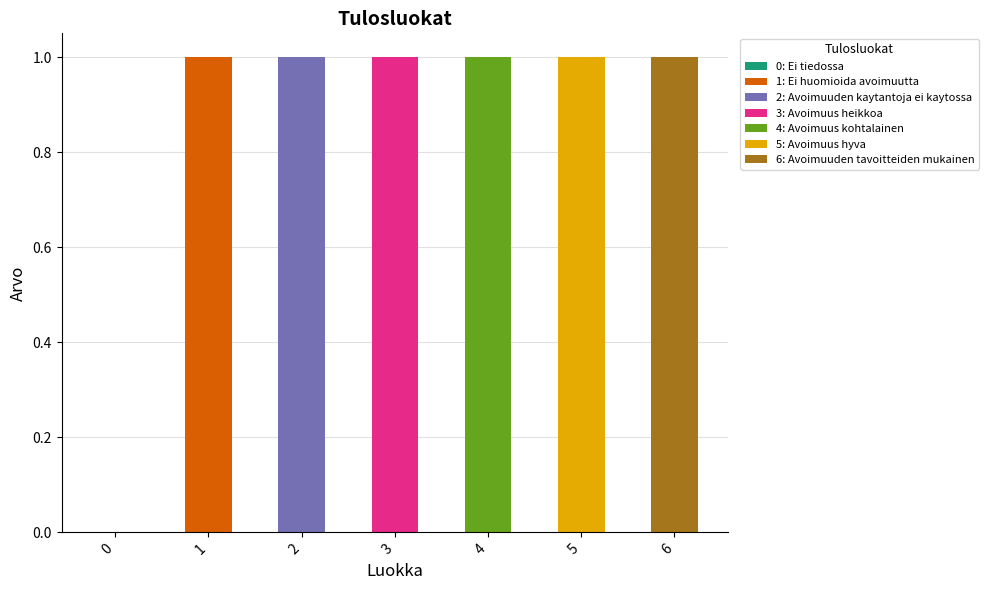

What is the difference between the values at 0 and 3?

1